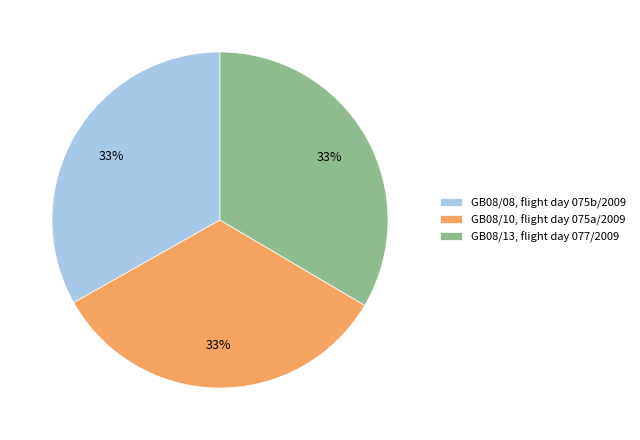

Does GB08/08, flight day 075b/2009 represent more than half of the total?

No